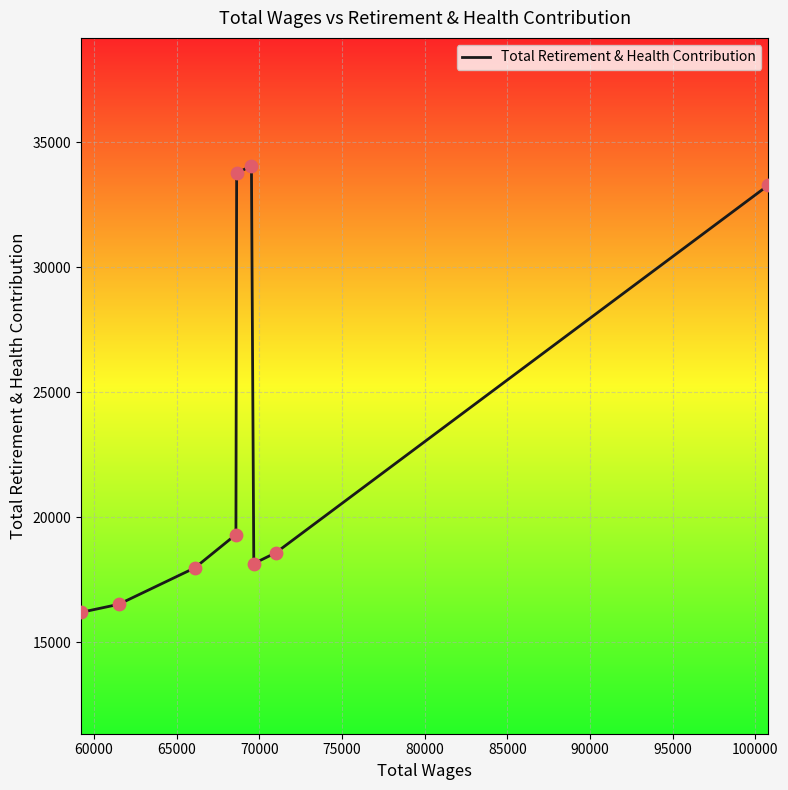

What is the maximum value shown in the chart?

34065